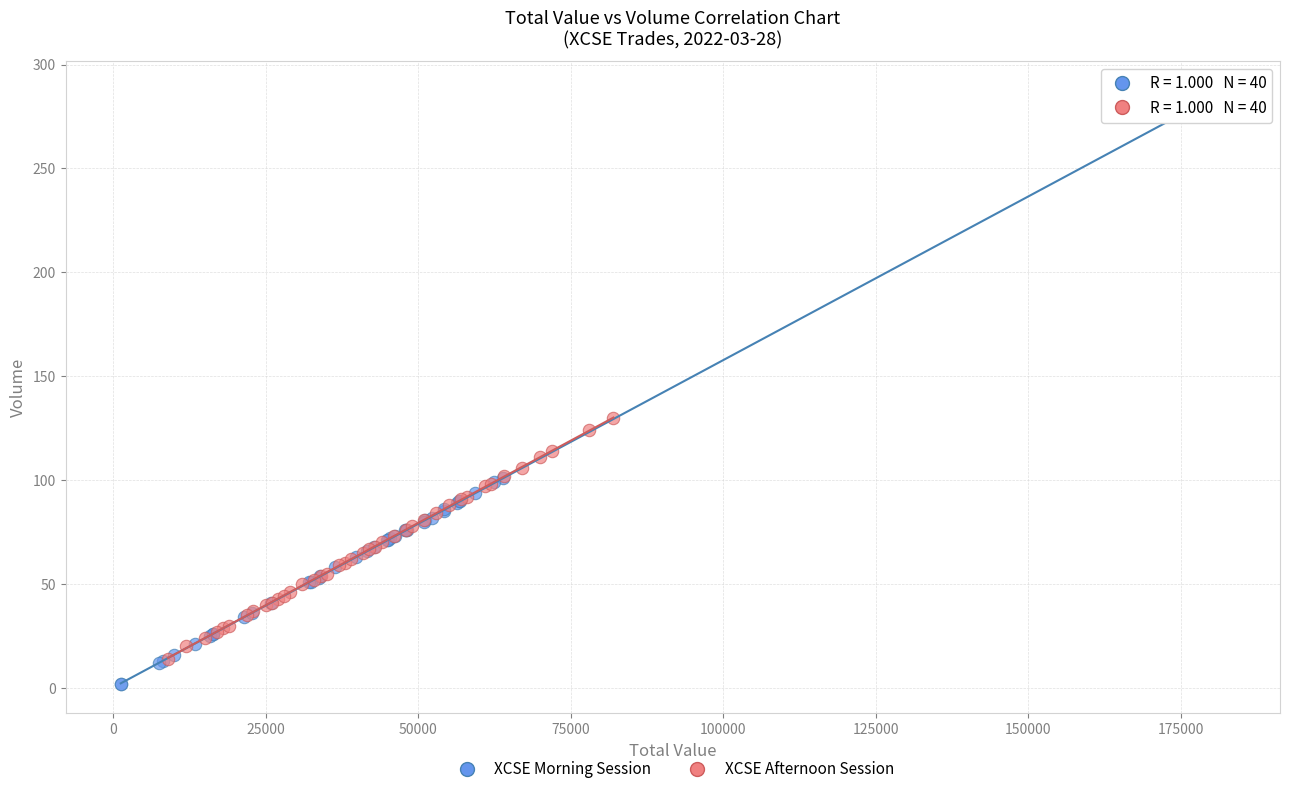

Which series has the widest spread of Y values?

XCSE Morning Session